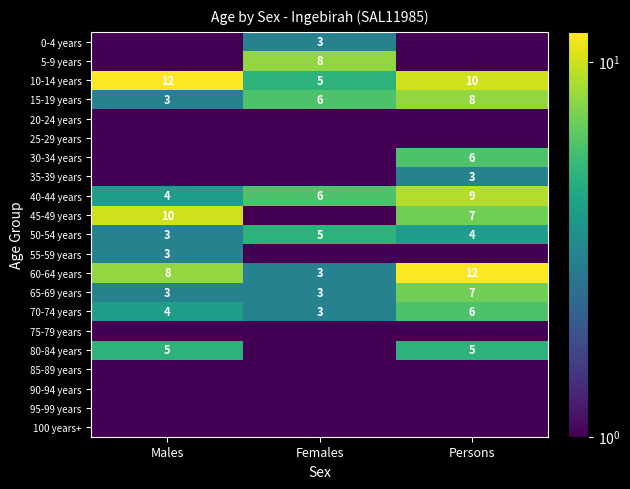

At which category is the sum across all series the highest?

Persons